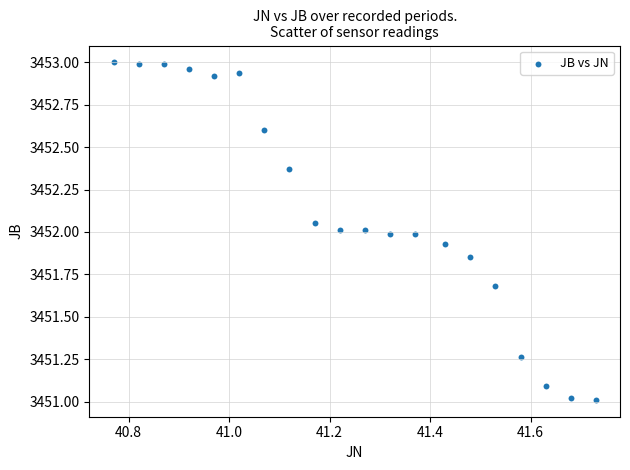

What is the range of Y values (max minus min)?

2.0